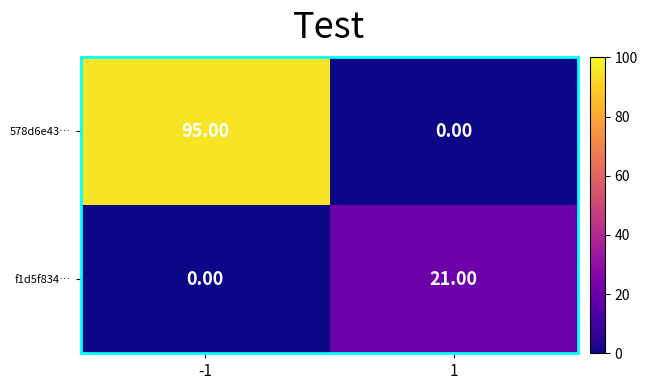

At how many categories does at least one series exceed 72?

1